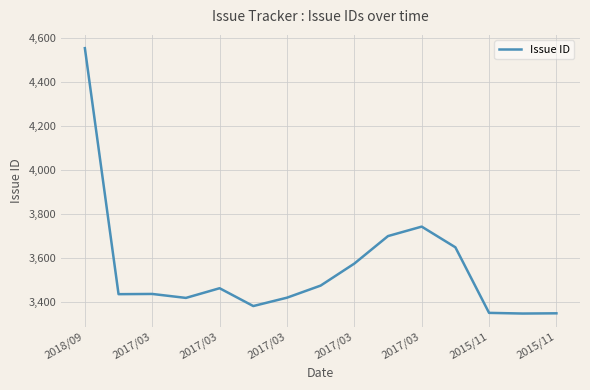

What is the maximum value shown in the chart?

4552